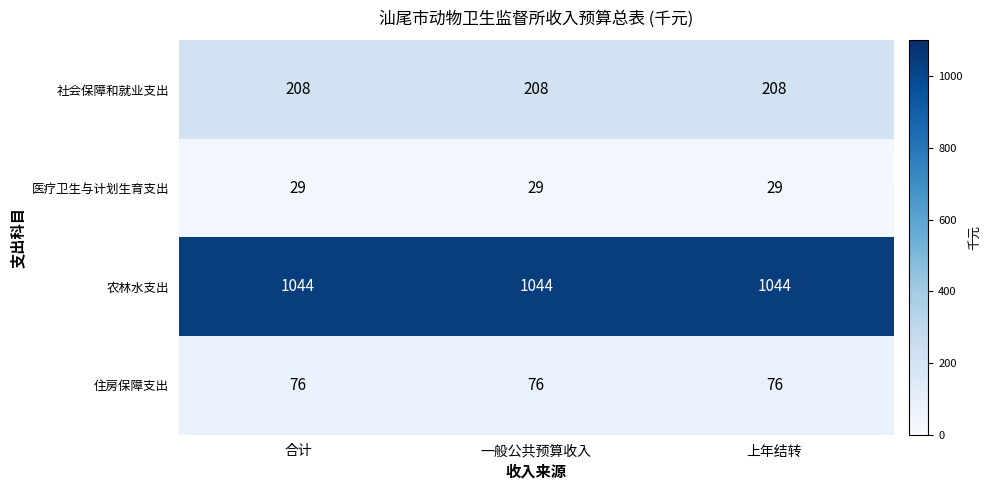

The 住房保障支出 series shows 76 at 合计. True or false?

True